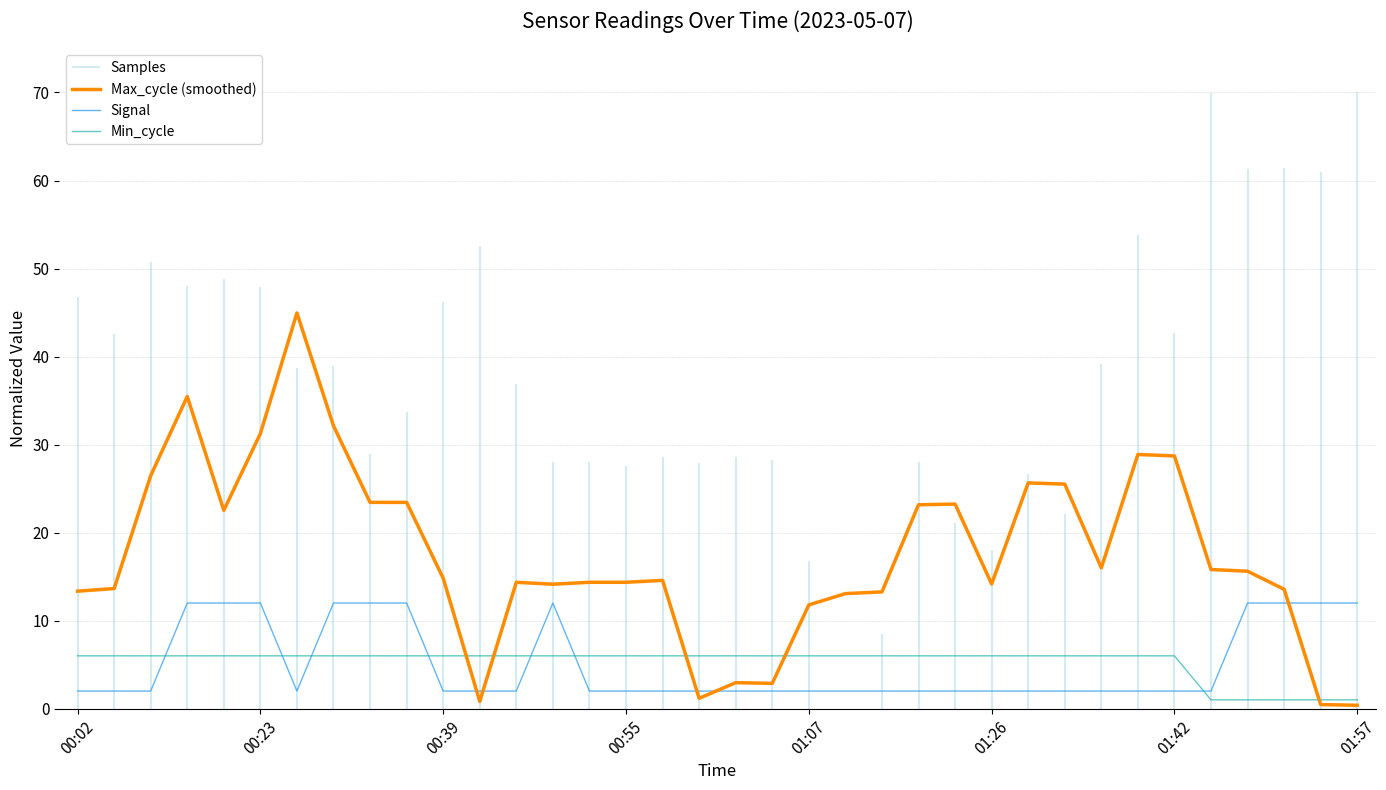

At which category does Signal reach its first local peak?

13